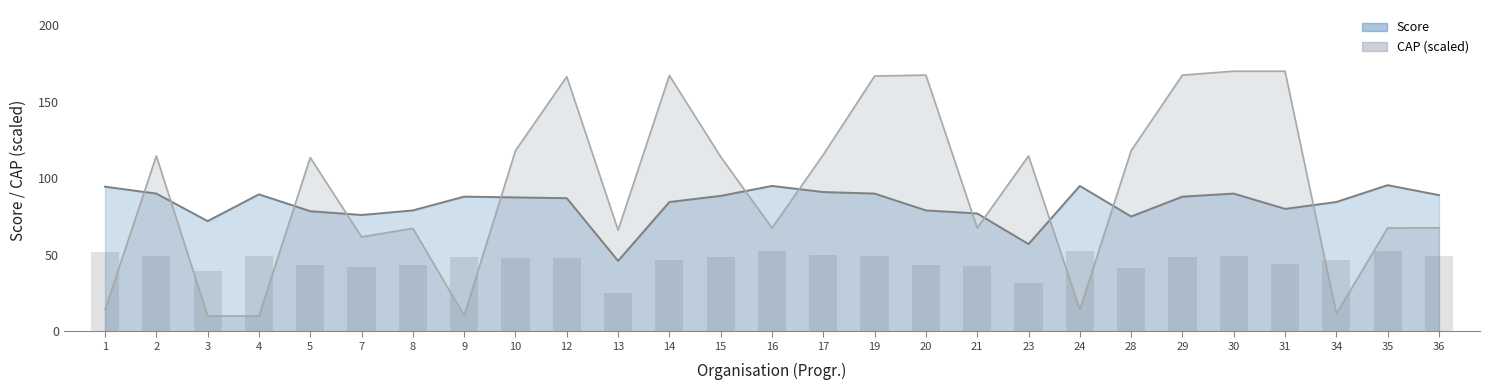

What is the value of the Score (bar) bar at the 2nd from the left?

49.5